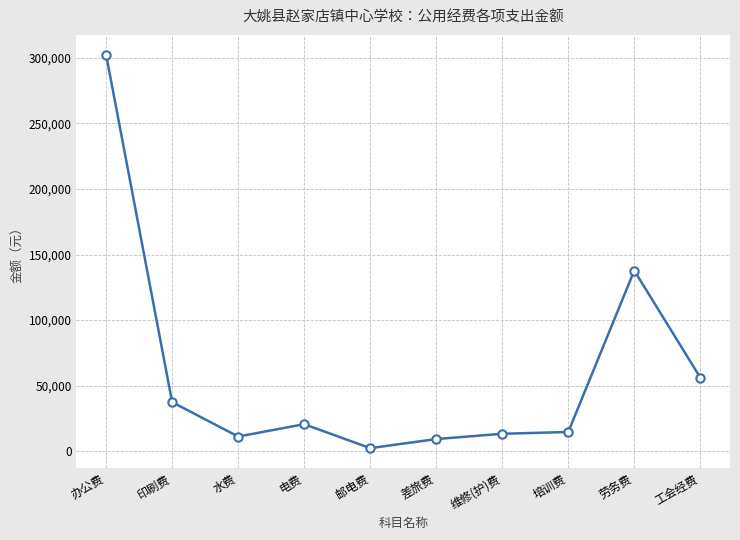

Does the chart have visible grid lines?

Yes